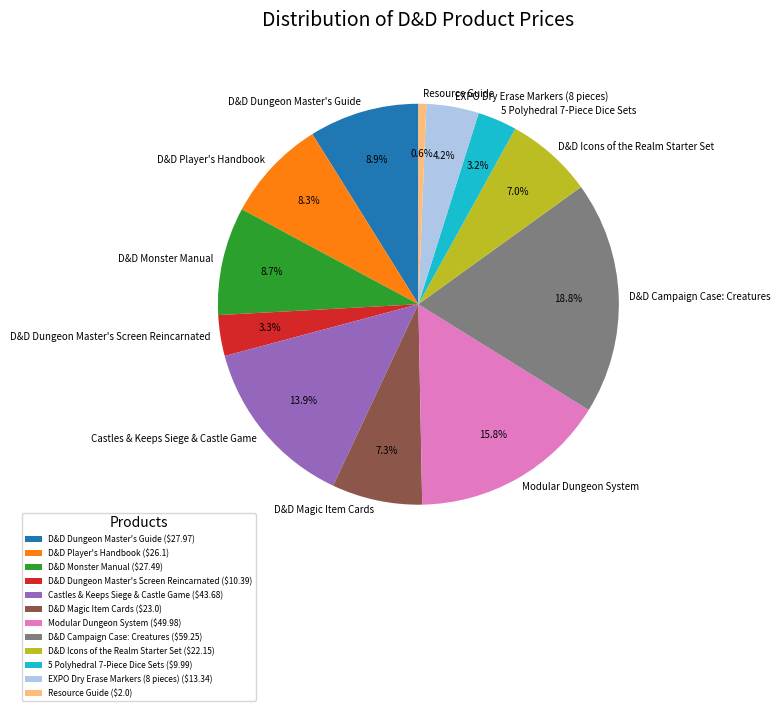

How many segments does this pie chart have?

12